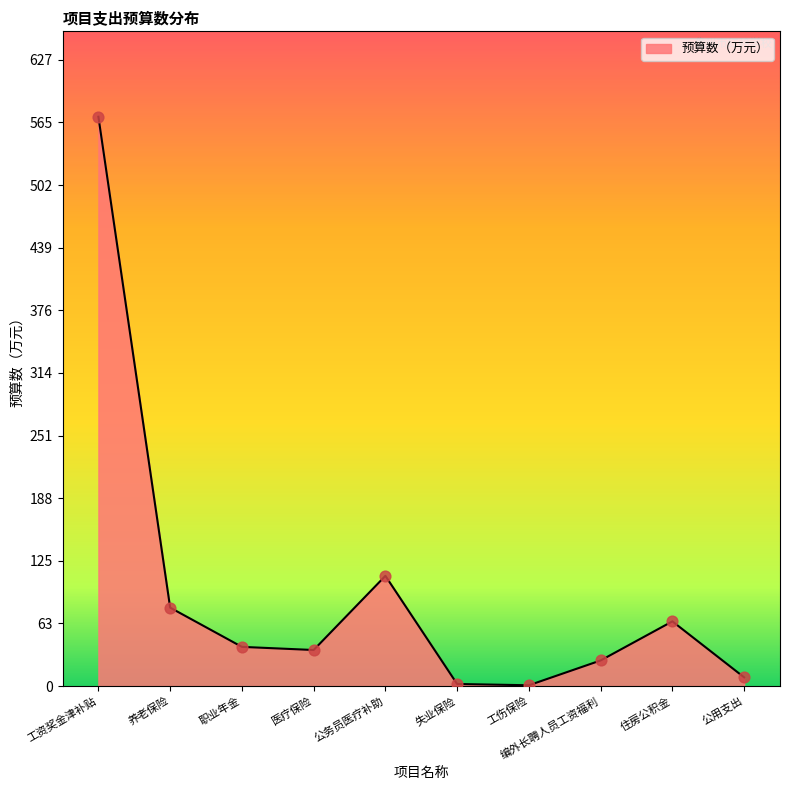

Between 住房公积金 and 工伤保险, which is larger?

住房公积金